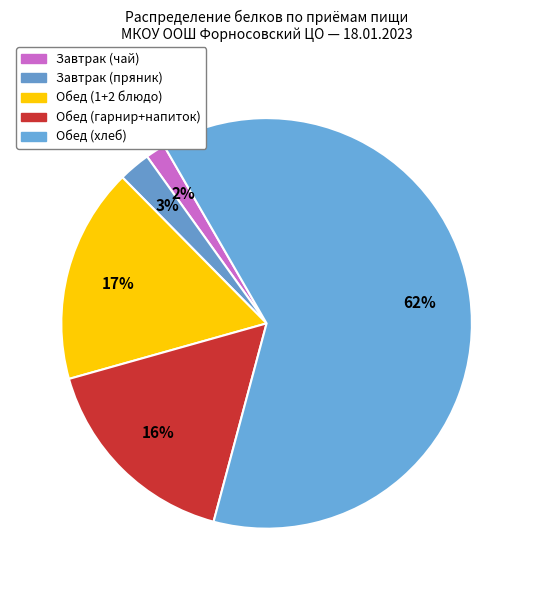

Is there a majority slice in this chart?

Yes